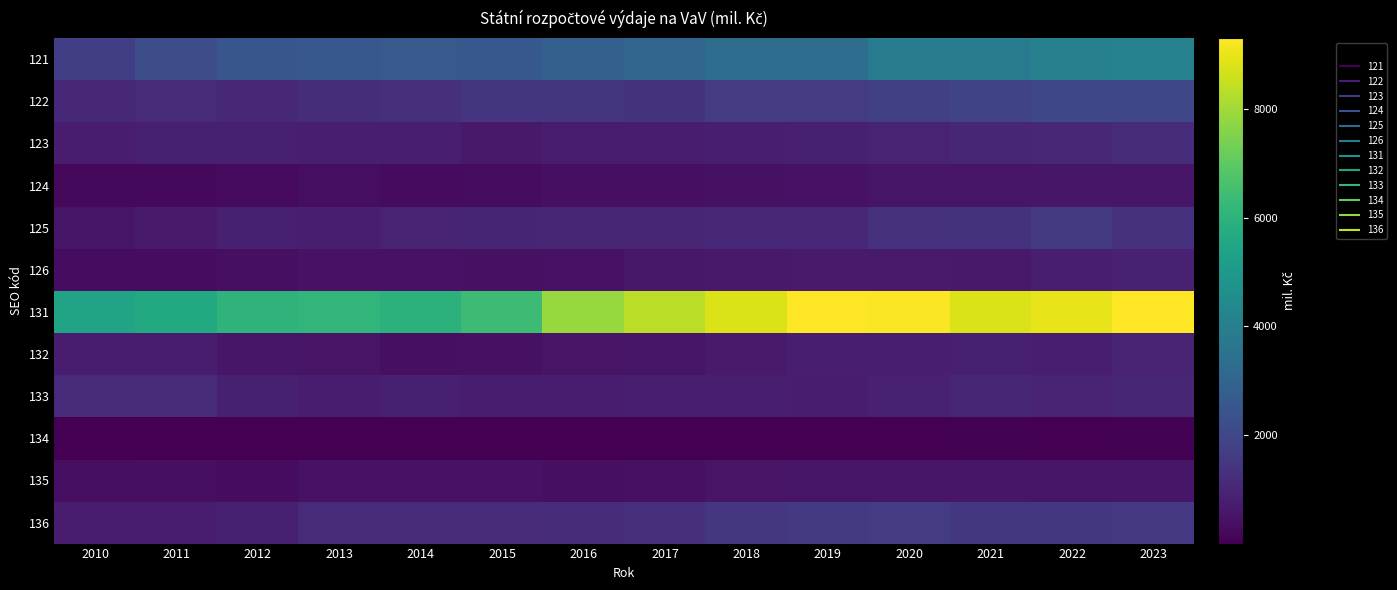

Reading left to right, list all the values displayed in this chart.

121: 2010=1739.8	2011=2183.9	2012=2483.6	2013=2525.8	2014=2584.7	2015=2558.5	2016=2851.5	2017=3019.7	2018=3313.4	2019=3341.4	2020=3787.4	2021=3809.5	2022=4071.4	2023=4127.2
122: 2010=1063.9	2011=1142.2	2012=1085.7	2013=1233.9	2014=1299.0	2015=1408.5	2016=1413.4	2017=1378.0	2018=1639.8	2019=1658.8	2020=1773.8	2021=1863.5	2022=2020.8	2023=1994.5
123: 2010=734.3	2011=811.2	2012=826.7	2013=775.0	2014=774.0	2015=630.4	2016=723.5	2017=701.3	2018=778.1	2019=818.5	2020=933.8	2021=1005.3	2022=1050.6	2023=1196.6
124: 2010=213.3	2011=198.6	2012=284.7	2013=331.9	2014=260.9	2015=326.3	2016=366.0	2017=376.3	2018=435.0	2019=451.5	2020=511.8	2021=524.3	2022=550.5	2023=577.0
125: 2010=520.5	2011=670.4	2012=803.6	2013=791.5	2014=891.8	2015=960.3	2016=1017.2	2017=1001.5	2018=1077.6	2019=1088.8	2020=1311.0	2021=1379.3	2022=1599.5	2023=1343.9
126: 2010=312.4	2011=308.7	2012=370.2	2013=457.5	2014=463.3	2015=412.0	2016=443.4	2017=590.8	2018=622.1	2019=678.0	2020=676.4	2021=631.4	2022=782.1	2023=852.7
131: 2010=5428.8	2011=5651.8	2012=6051.3	2013=6119.4	2014=5987.3	2015=6383.7	2016=7863.4	2017=8349.1	2018=8823.8	2019=9300.2	2020=9252.9	2021=8825.5	2022=8961.6	2023=9309.1
132: 2010=727.8	2011=704.2	2012=550.6	2013=476.9	2014=379.7	2015=431.4	2016=493.6	2017=538.3	2018=662.2	2019=796.5	2020=777.2	2021=826.7	2022=787.4	2023=914.6
133: 2010=1116.8	2011=1105.7	2012=826.1	2013=744.7	2014=800.8	2015=760.3	2016=760.9	2017=792.8	2018=770.9	2019=750.7	2020=852.7	2021=1006.5	2022=938.1	2023=1002.3
134: 2010=13.8	2011=14.3	2012=16.6	2013=2.1	2014=0.5	2015=0.7	2016=9.6	2017=9.8	2018=11.7	2019=13.7	2020=18.6	2021=65.5	2022=20.4	2023=56.6
135: 2010=340.1	2011=373.8	2012=326.5	2013=457.3	2014=437.2	2015=452.1	2016=373.5	2017=432.6	2018=495.3	2019=522.8	2020=542.7	2021=546.5	2022=545.4	2023=561.5
136: 2010=753.9	2011=758.3	2012=803.4	2013=1123.0	2014=1106.4	2015=1129.5	2016=1171.1	2017=1253.5	2018=1460.2	2019=1573.7	2020=1653.5	2021=1511.5	2022=1499.2	2023=1559.2